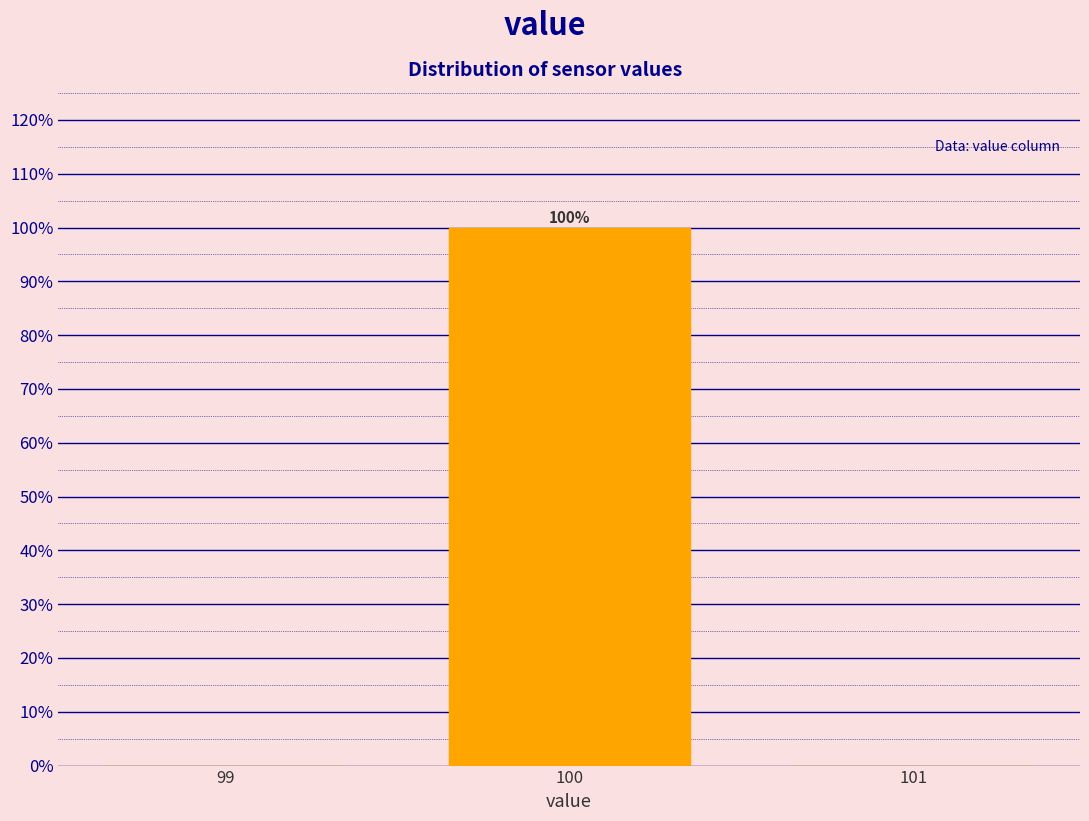

Over which range of the x-axis is the bar tallest?

99.5 to 100.5